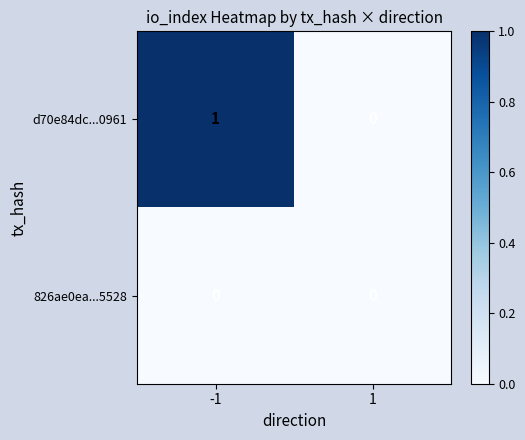

Between -1 and 1, which series saw the biggest shift?

d70e84dc...0961